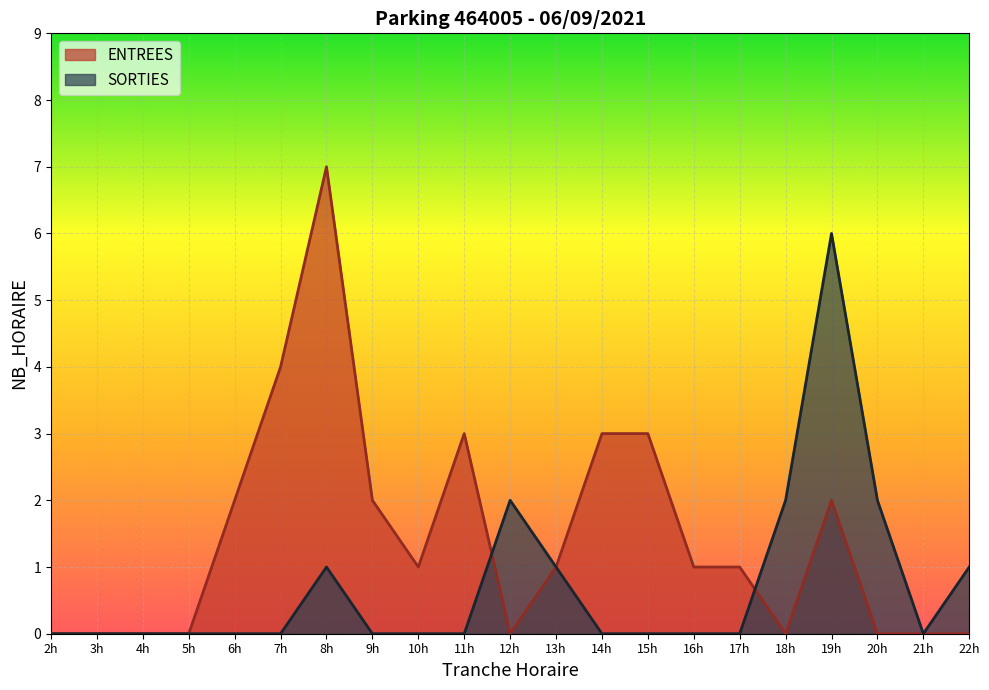

At how many categories does at least one series exceed 2?

6